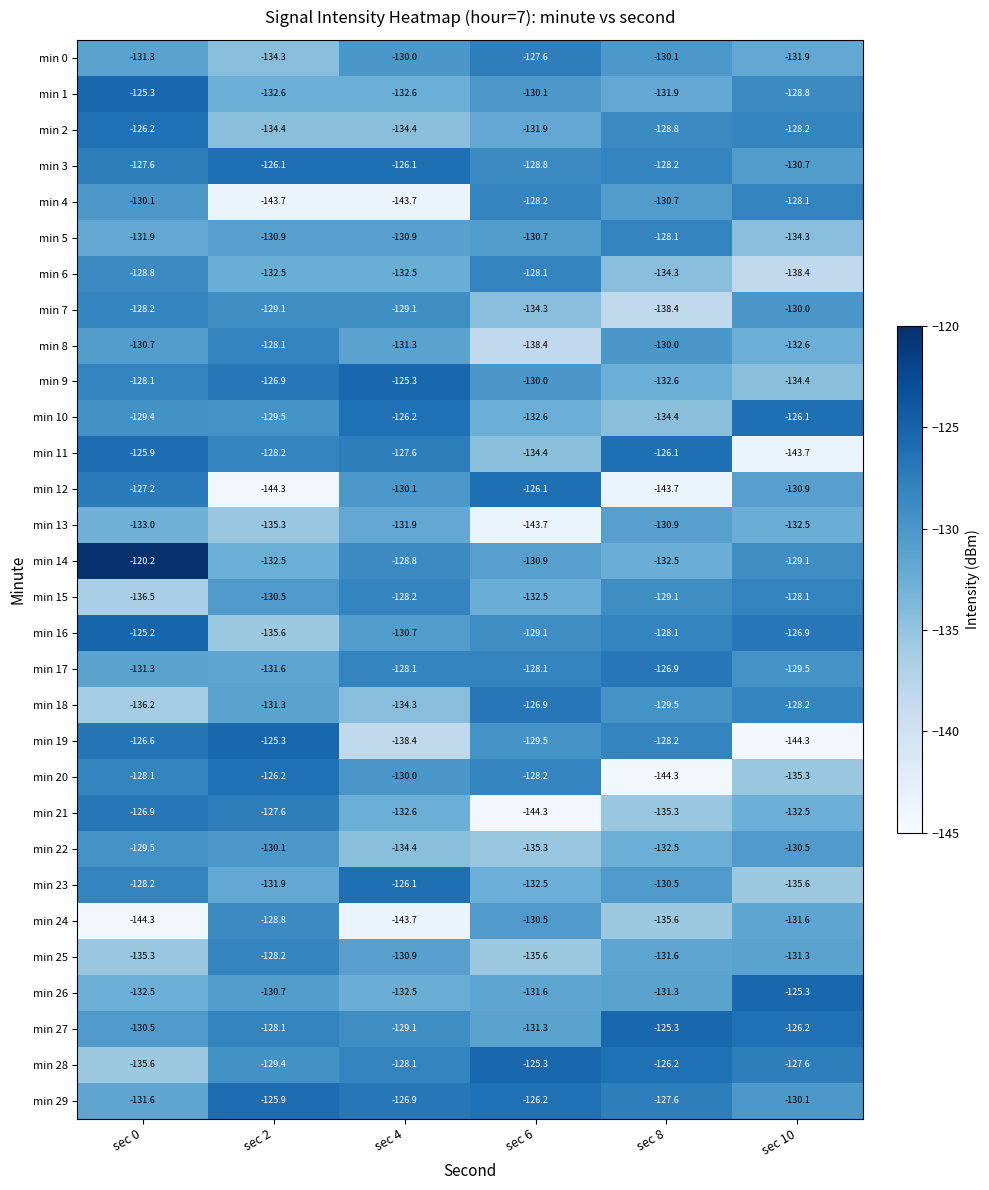

Rank the categories by min 10 value from highest to lowest.

sec 10, sec 4, sec 0, sec 2, sec 6, sec 8